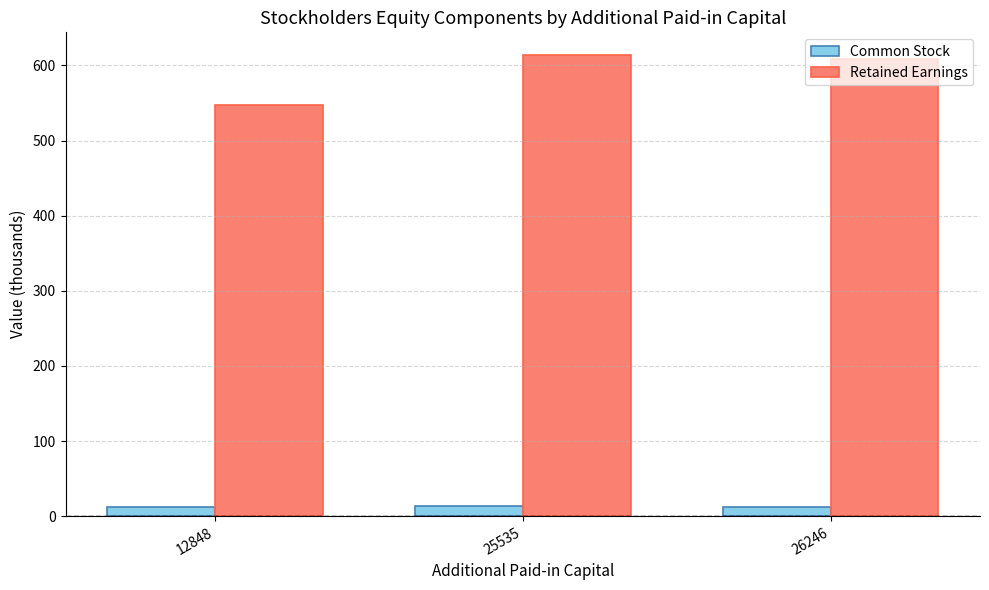

What is the approximate value of Common Stock at 25535?

13.1